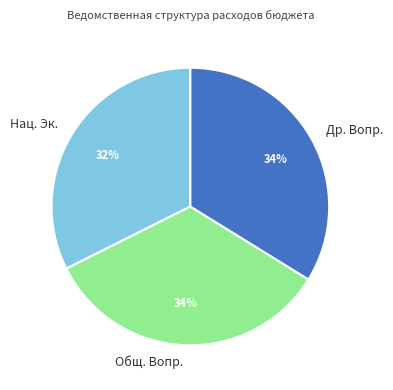

To the nearest percent, what is the average slice percentage?

33%